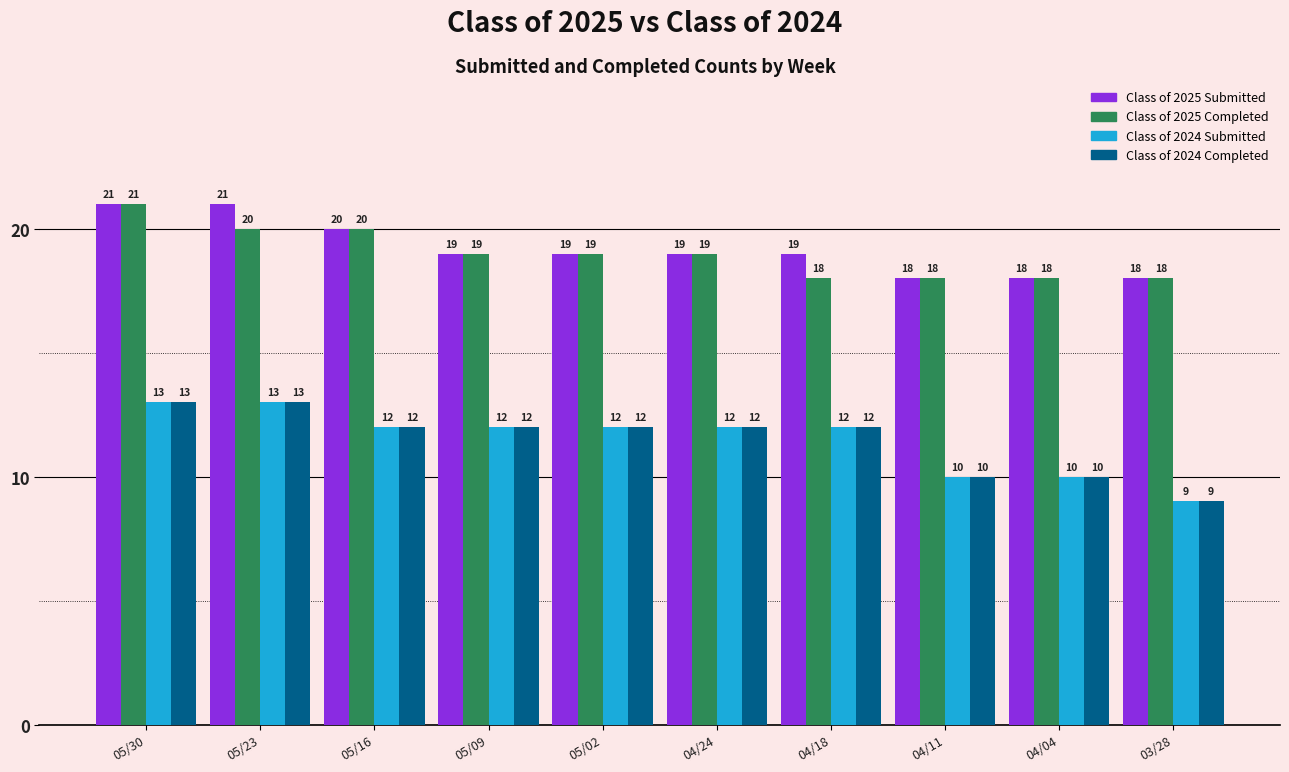

What is the label of the 2nd bar from the left?

05/23